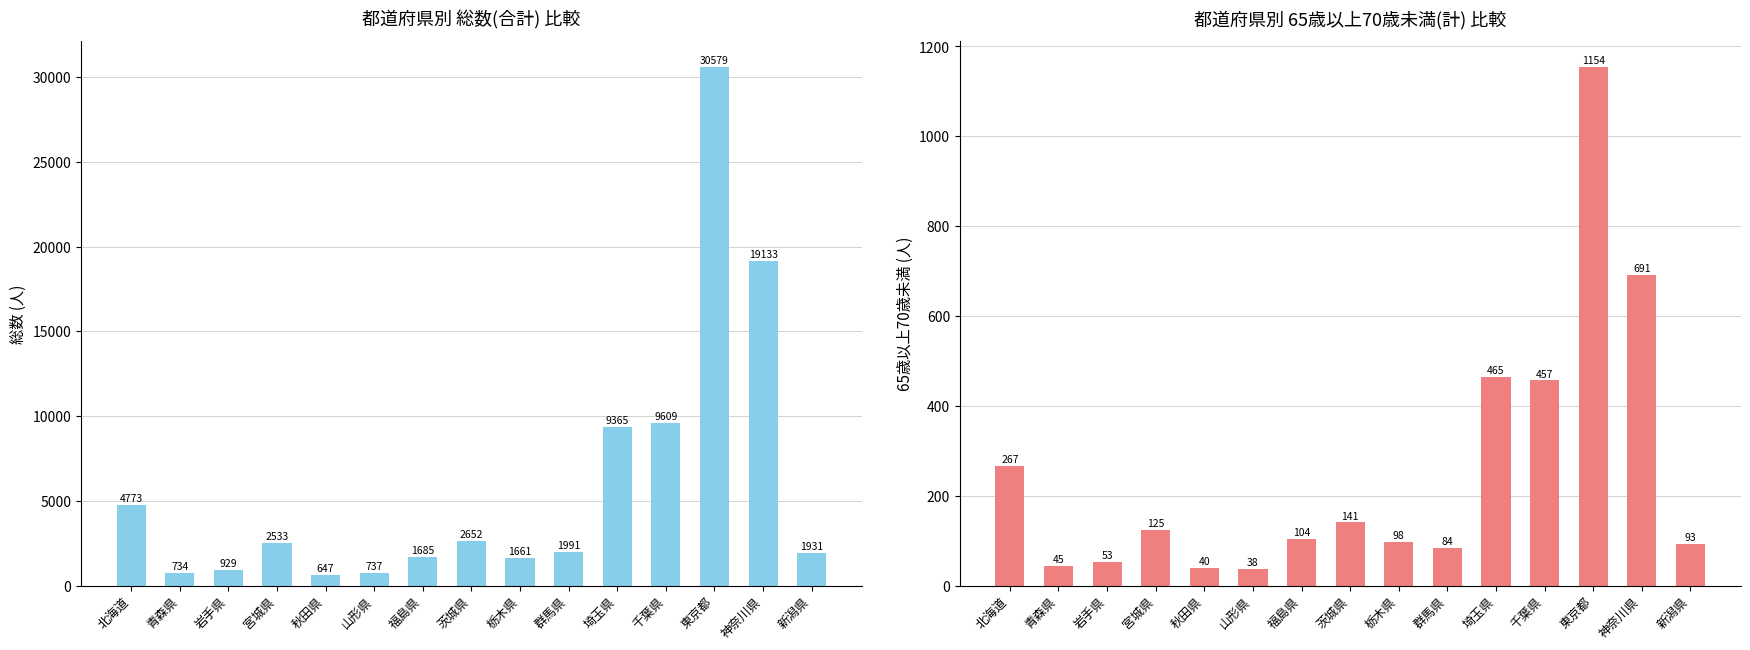

How many data points does each series have?

15